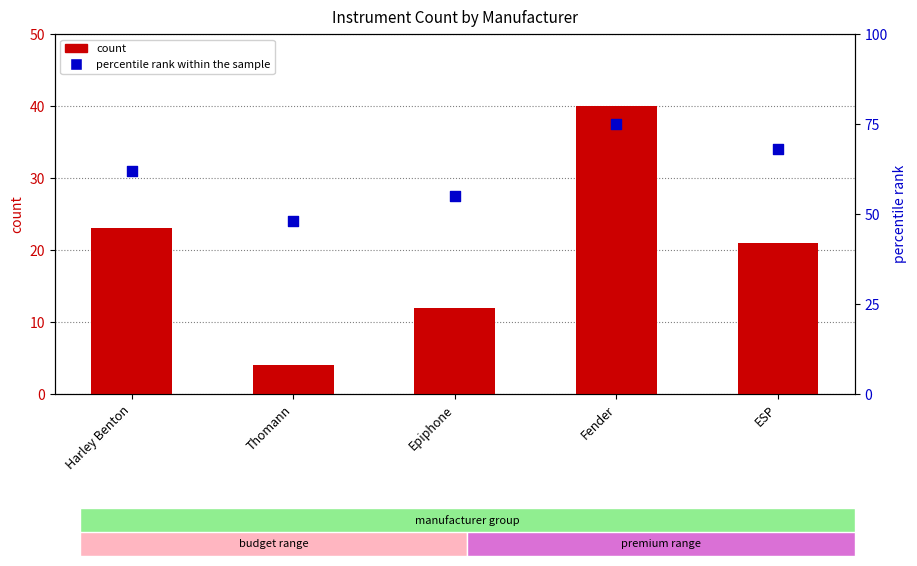

Which series reaches the maximum Y coordinate?

percentile rank within the sample